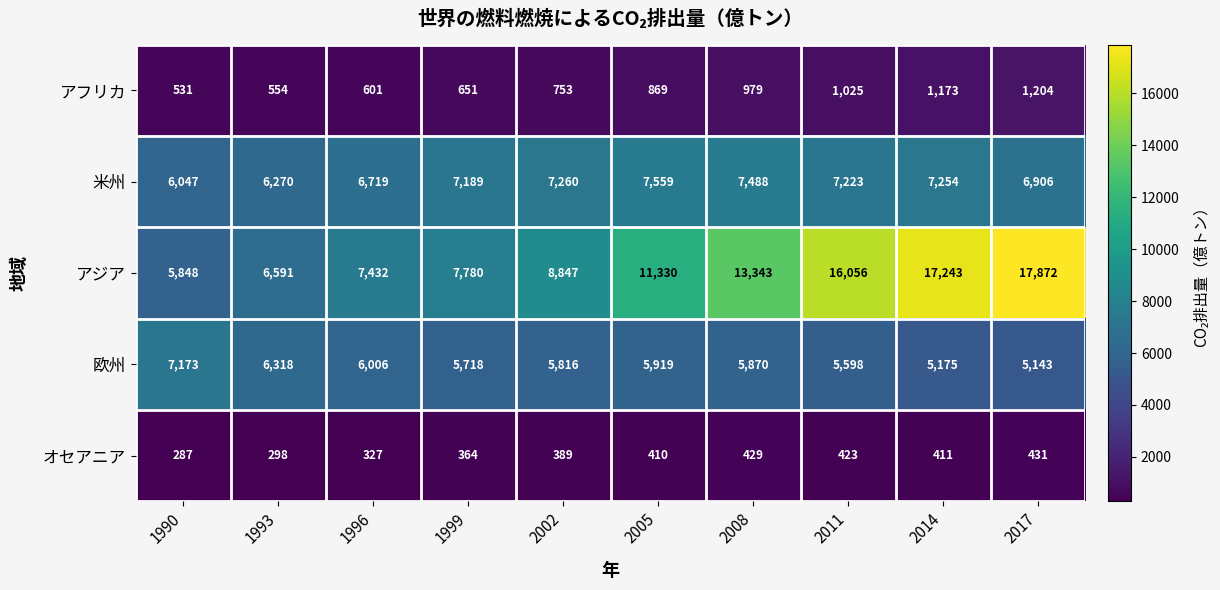

Rank the series at 2014 from lowest to highest value.

オセアニア, アフリカ, 欧州, 米州, アジア